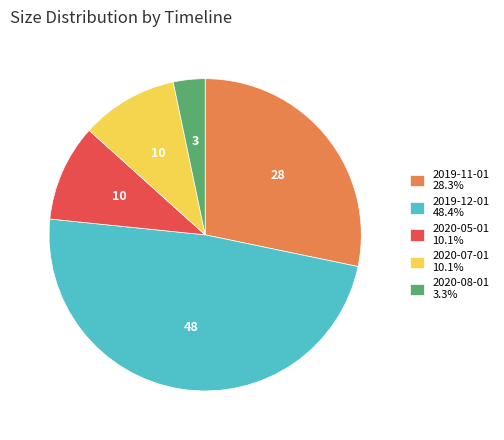

What is the smallest slice in the pie chart?

2020-08-01